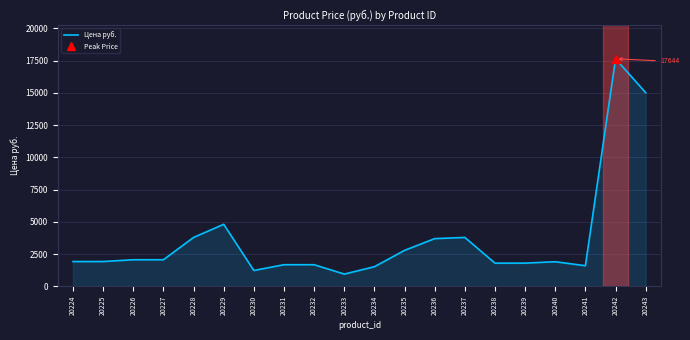

Is it true that the value at 20235 is 1128.7?

False